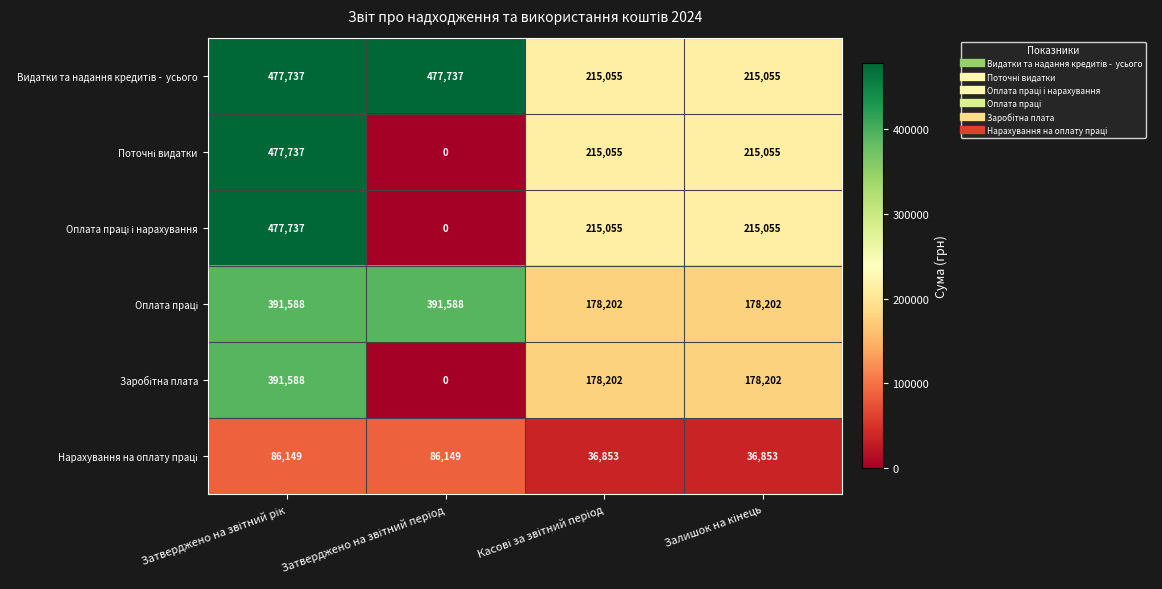

What is the maximum value shown in the chart?

477737